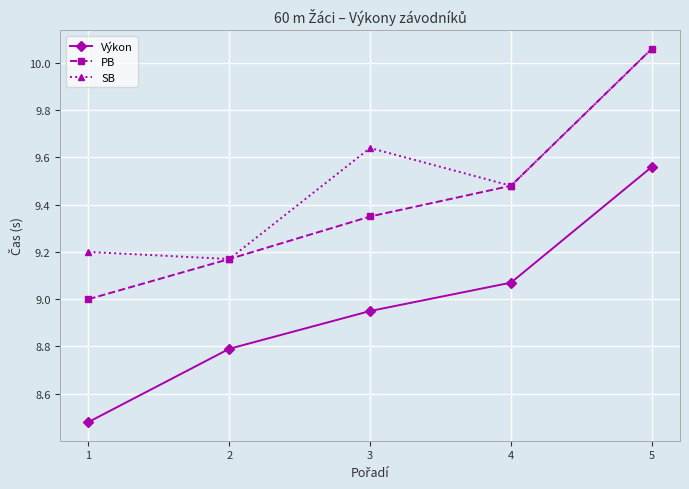

True or false: Výkon and SB cross at least once.

False